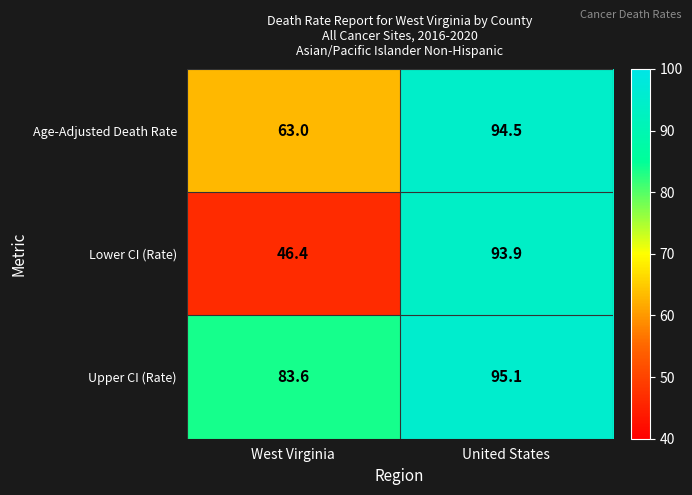

Which series changed the most between West Virginia and United States?

Lower CI (Rate)